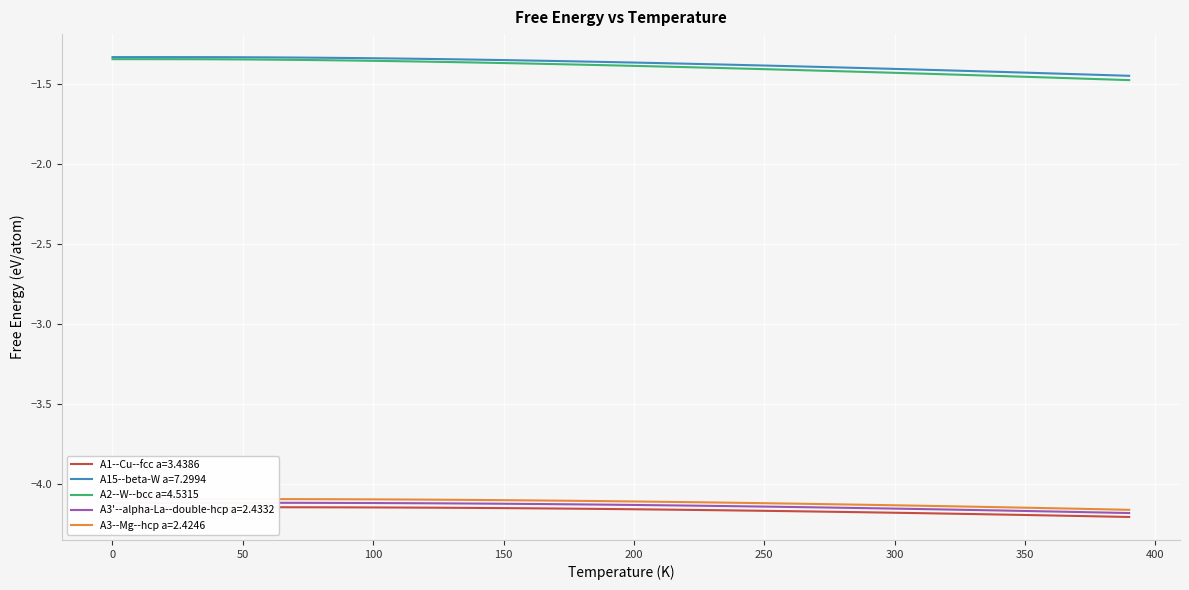

How many distinct data groups are displayed?

5